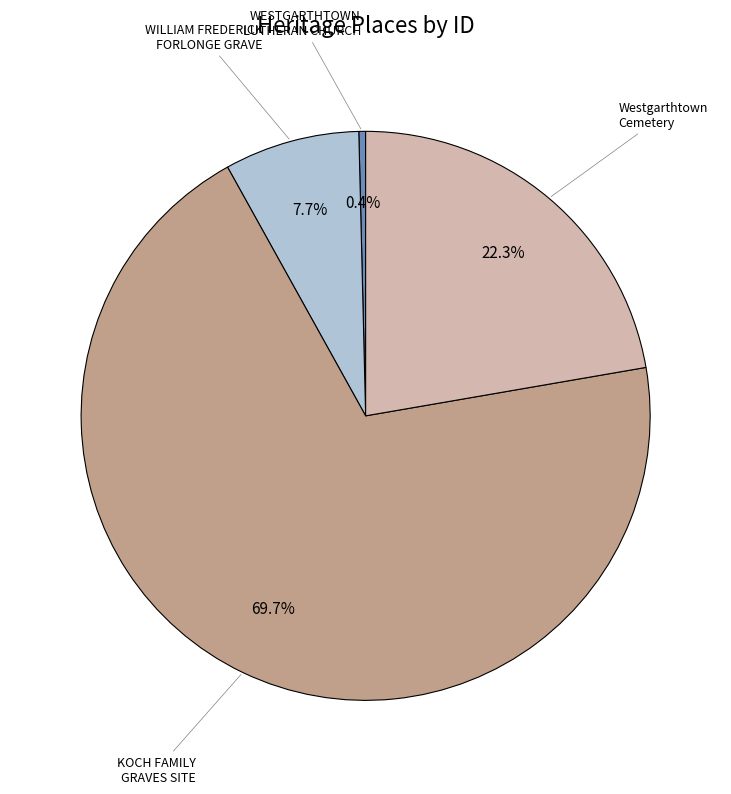

Is there any slice that represents more than half of the pie?

Yes